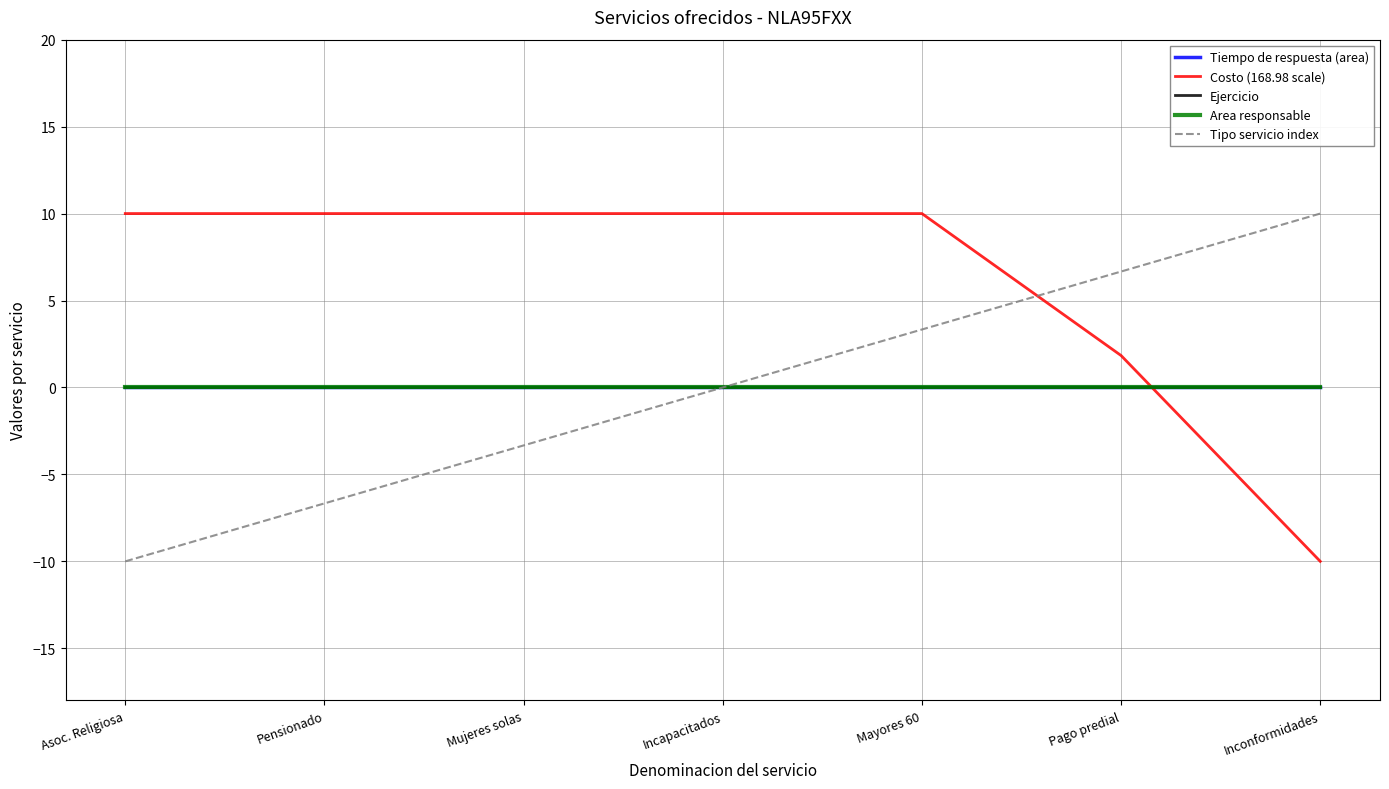

Does the chart have visible grid lines?

Yes